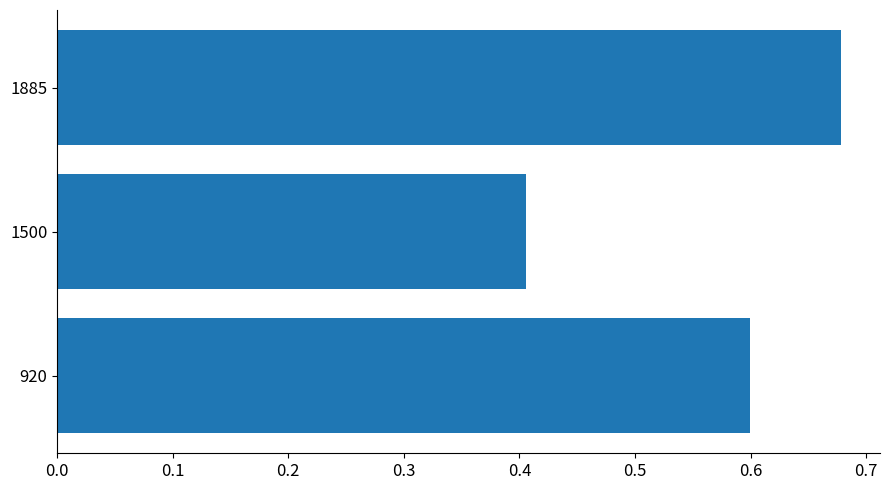

Does the chart contain stacked bars?

No